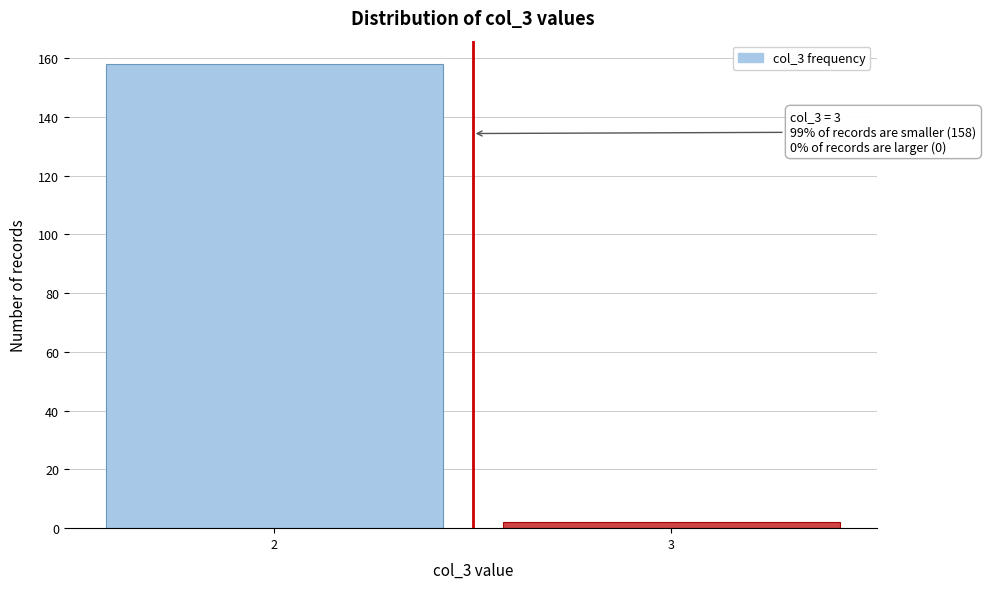

Reading left to right, transcribe all the data shown in this chart.

2=158	3=2